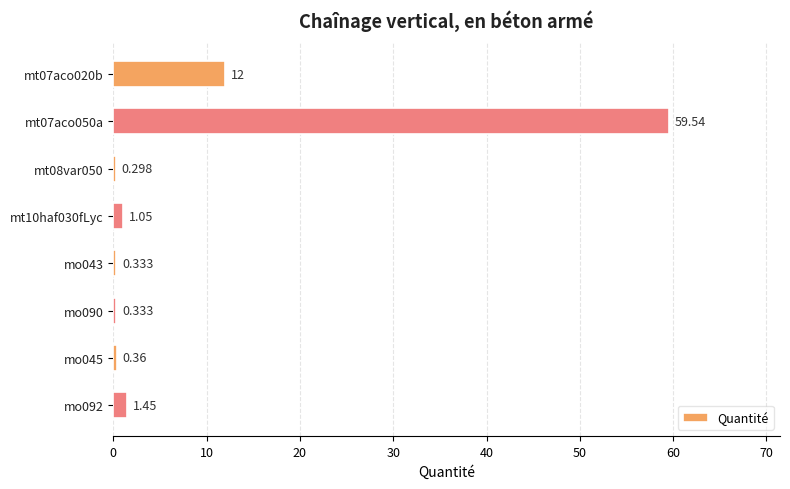

How many bars are there in total?

8